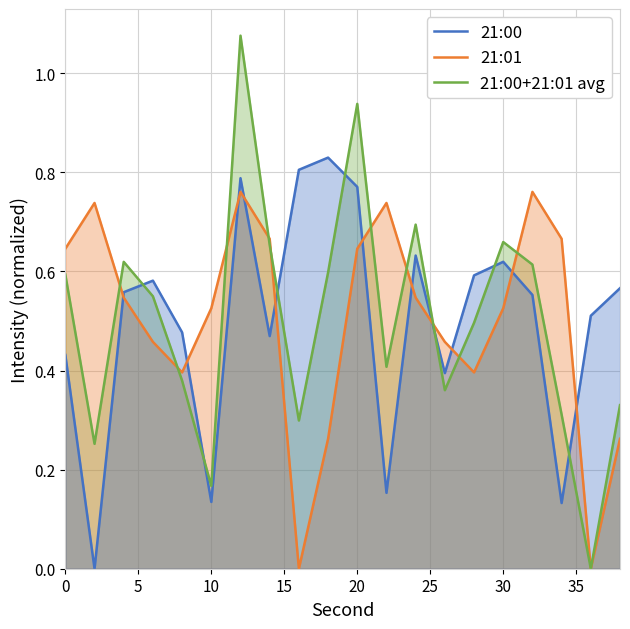

List the series in order of their peak value, lowest first.

21:01, 21:00, 21:00+21:01 avg